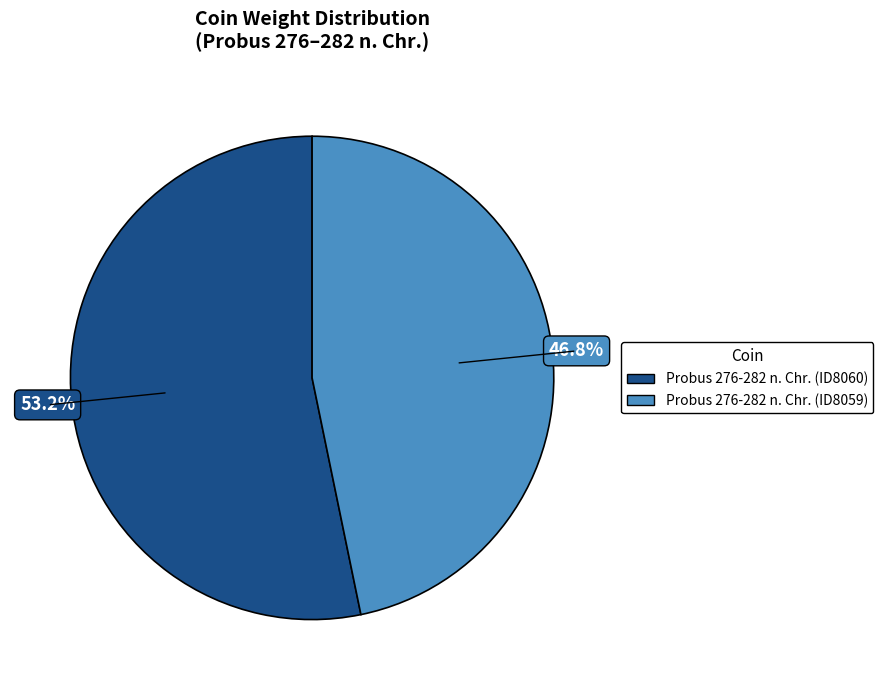

Does Probus 276-282 n. Chr. (ID8059) represent more than half of the total?

No